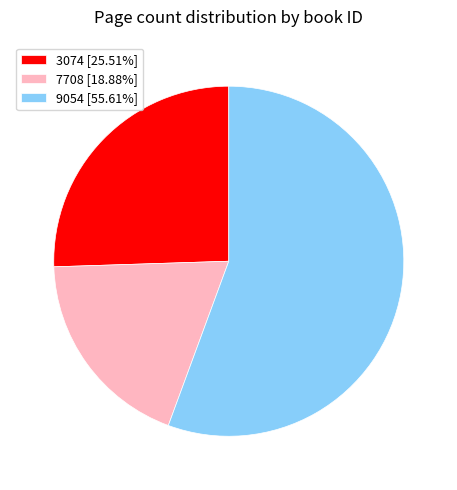

Does 7708 [18.88%] represent more than half of the total?

No